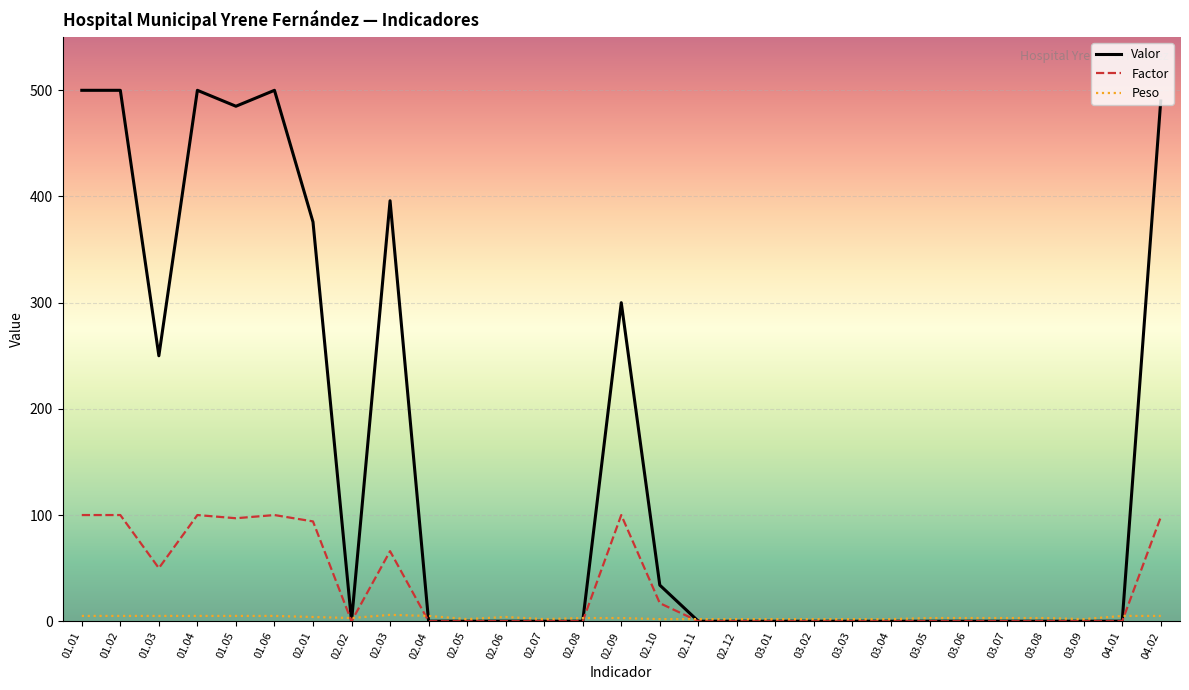

Does the chart have visible grid lines?

Yes